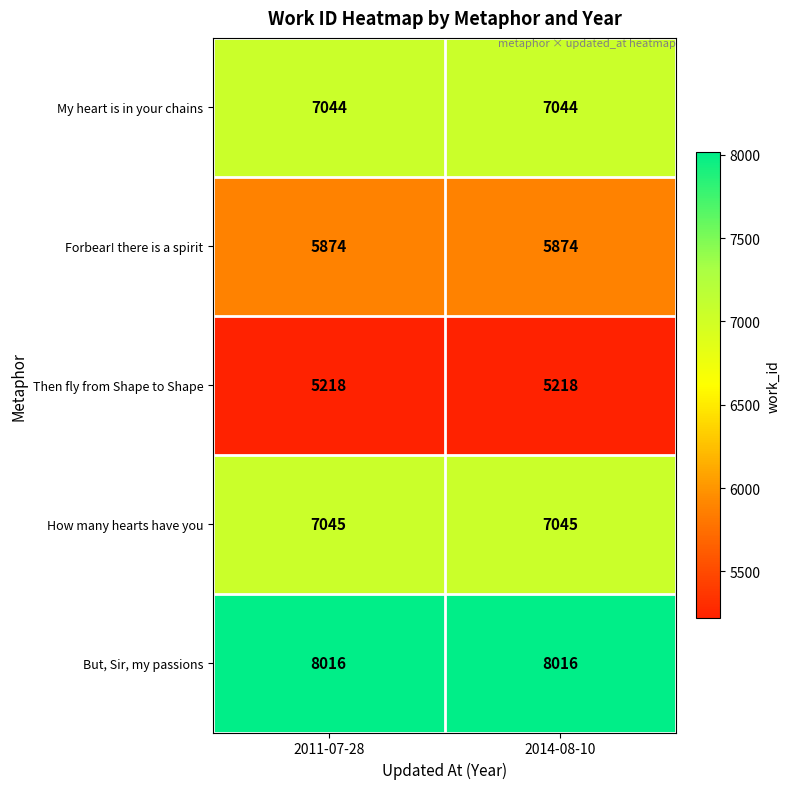

What is the difference between the highest and lowest values at 2014-08-10?

2798